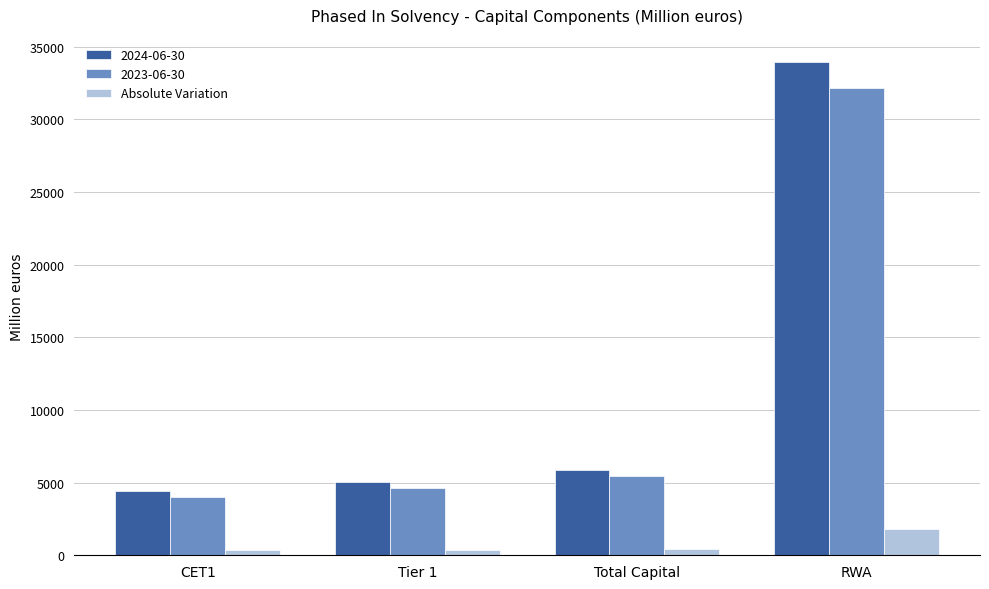

The Absolute Variation series shows 1778 at RWA. True or false?

True